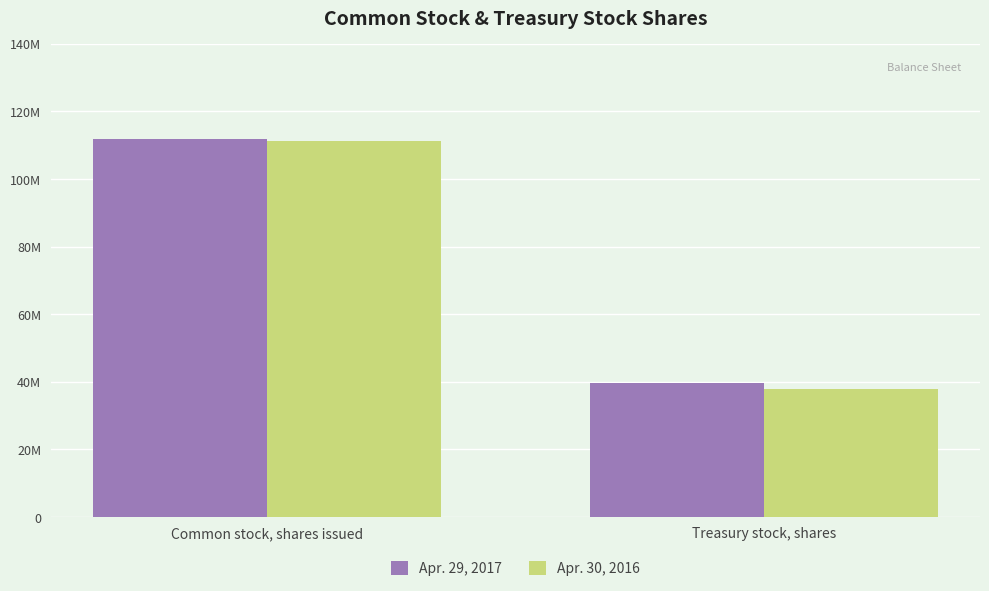

Does the chart contain stacked bars?

No